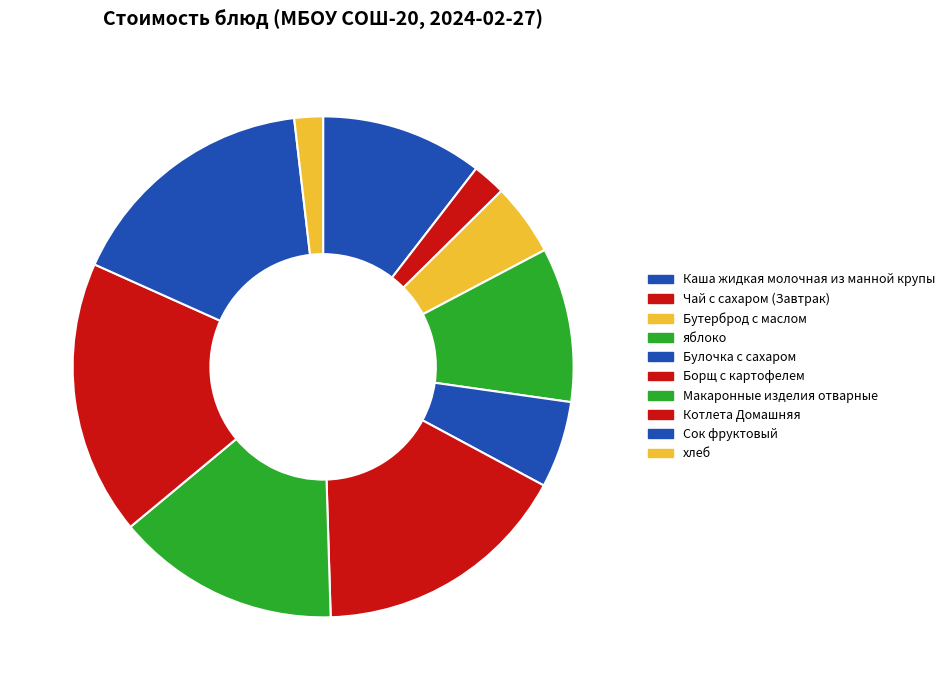

How many slices are in this pie chart?

10